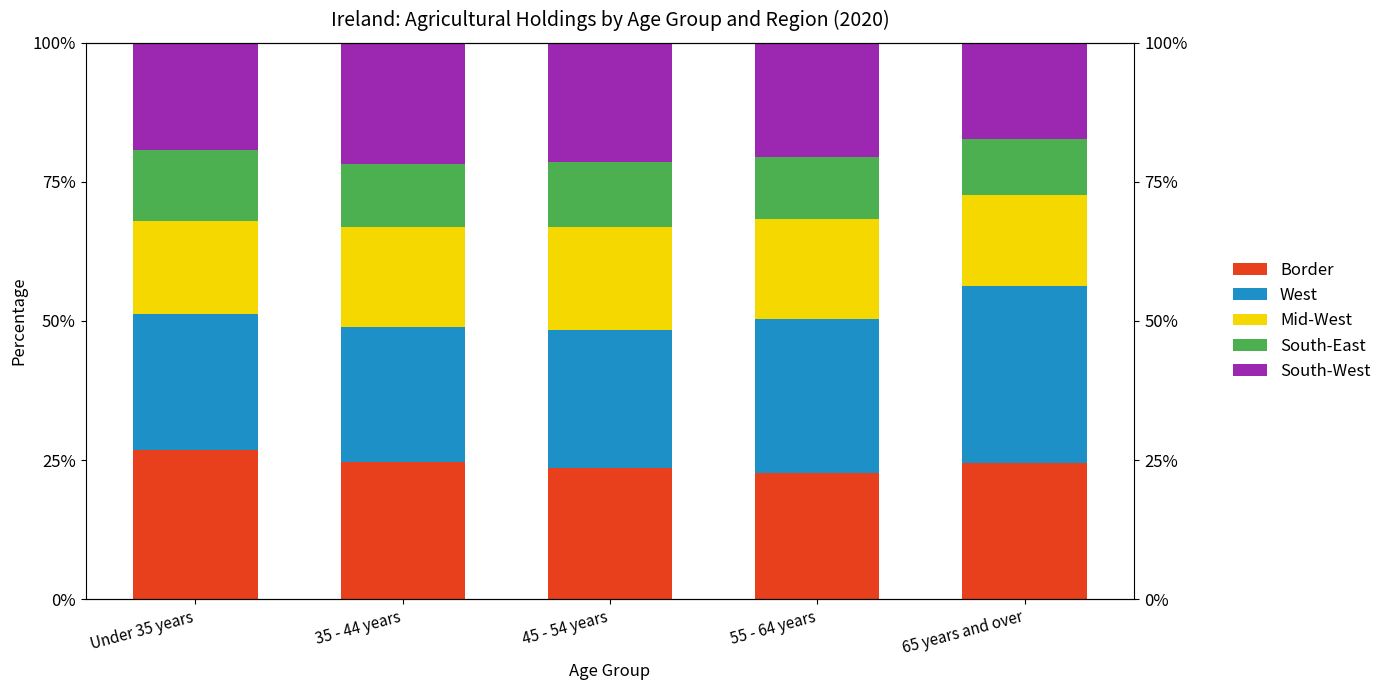

Reading right to left, extract all data points from this chart.

Border: 65 years and over=24.4	55 - 64 years=22.7	45 - 54 years=23.6	35 - 44 years=24.6	Under 35 years=26.8
West: 65 years and over=31.9	55 - 64 years=27.7	45 - 54 years=24.8	35 - 44 years=24.3	Under 35 years=24.5
Mid-West: 65 years and over=16.4	55 - 64 years=18.0	45 - 54 years=18.4	35 - 44 years=17.9	Under 35 years=16.8
South-East: 65 years and over=10.1	55 - 64 years=11.1	45 - 54 years=11.6	35 - 44 years=11.3	Under 35 years=12.6
South-West: 65 years and over=17.2	55 - 64 years=20.6	45 - 54 years=21.5	35 - 44 years=21.9	Under 35 years=19.3